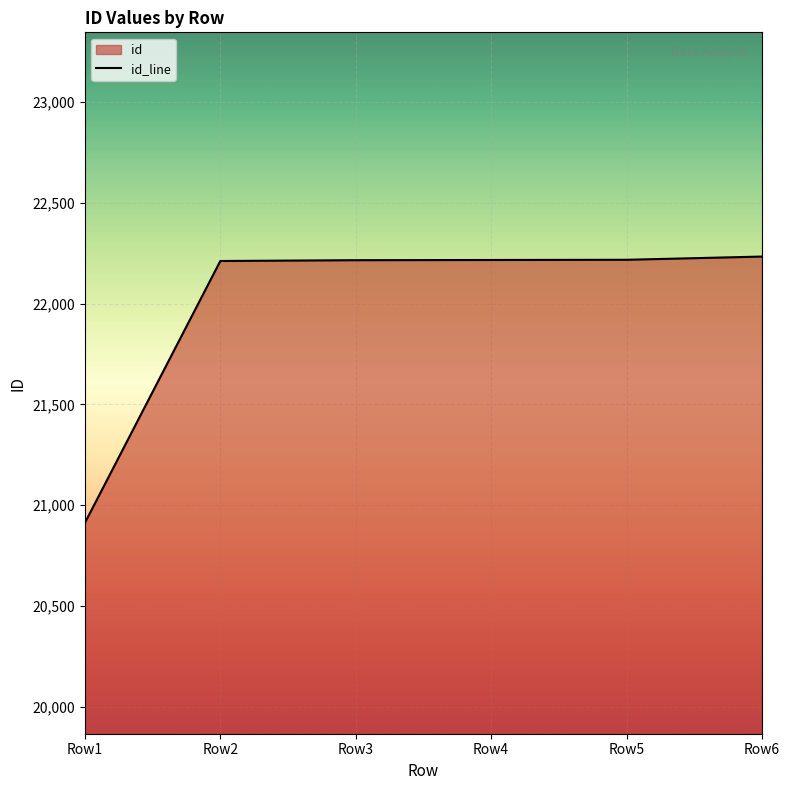

List the labels in order of value, largest first.

Row6, Row5, Row4, Row3, Row2, Row1